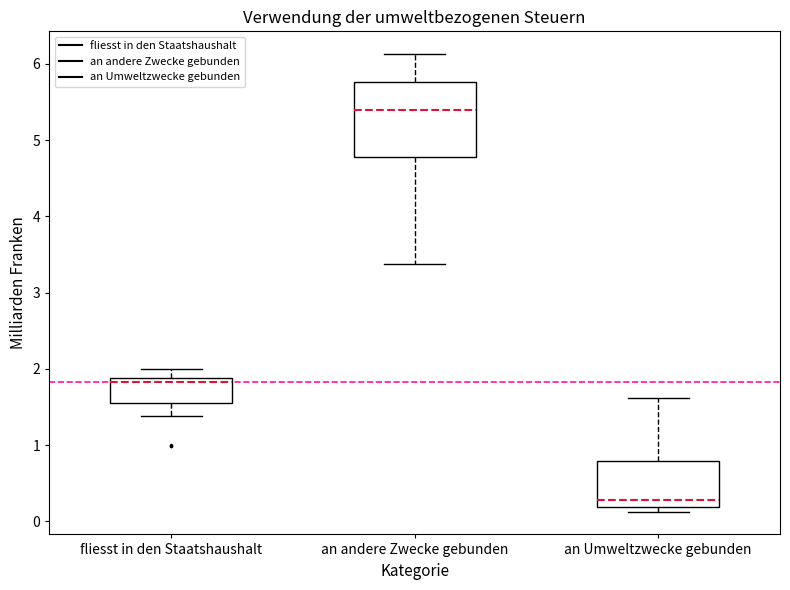

Reading left to right, read every box against the y-axis: the position of its median line, the range the box covers, and the ends of its whiskers. The values are not printed on the chart, so give them approximately, as read against the axis.

fliesst in den Staatshaushalt: median 1.8, box 1.6 to 1.9, whiskers 1.4 to 2.0
an andere Zwecke gebunden: median 5.4, box 4.8 to 5.8, whiskers 3.4 to 6.1
an Umweltzwecke gebunden: median 0.3, box 0.2 to 0.8, whiskers 0.1 to 1.6